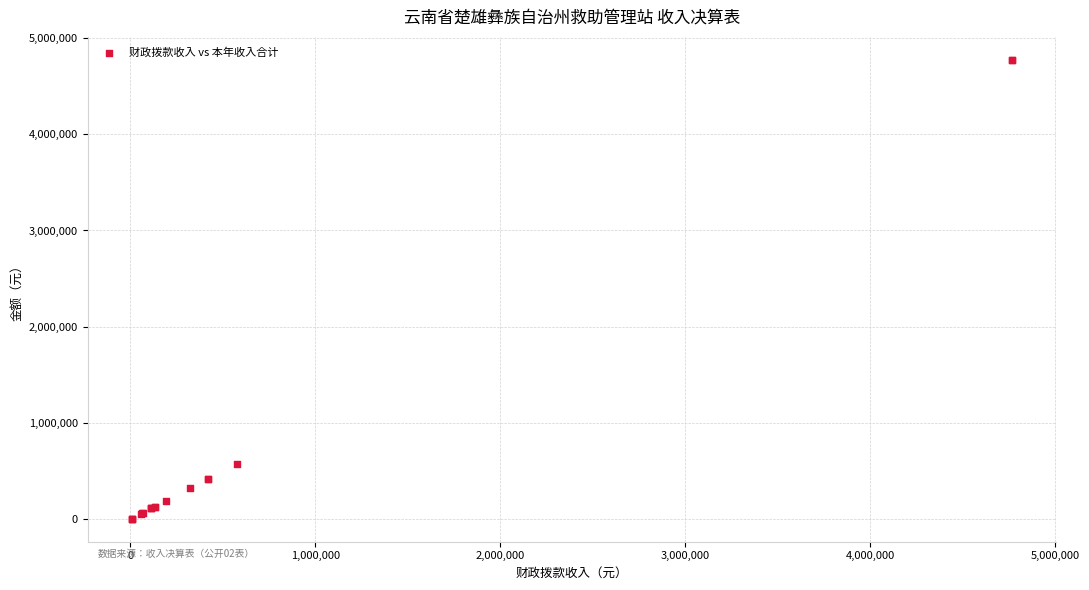

What Y value in the scatter plot is closest to 2389291?

574679.4